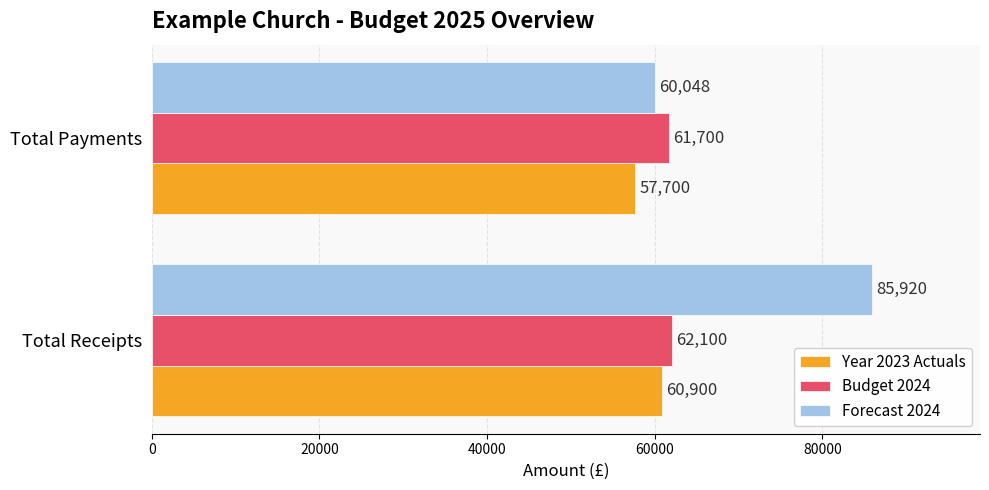

Rank the series by their average value, from highest to lowest.

Forecast 2024, Budget 2024, Year 2023 Actuals